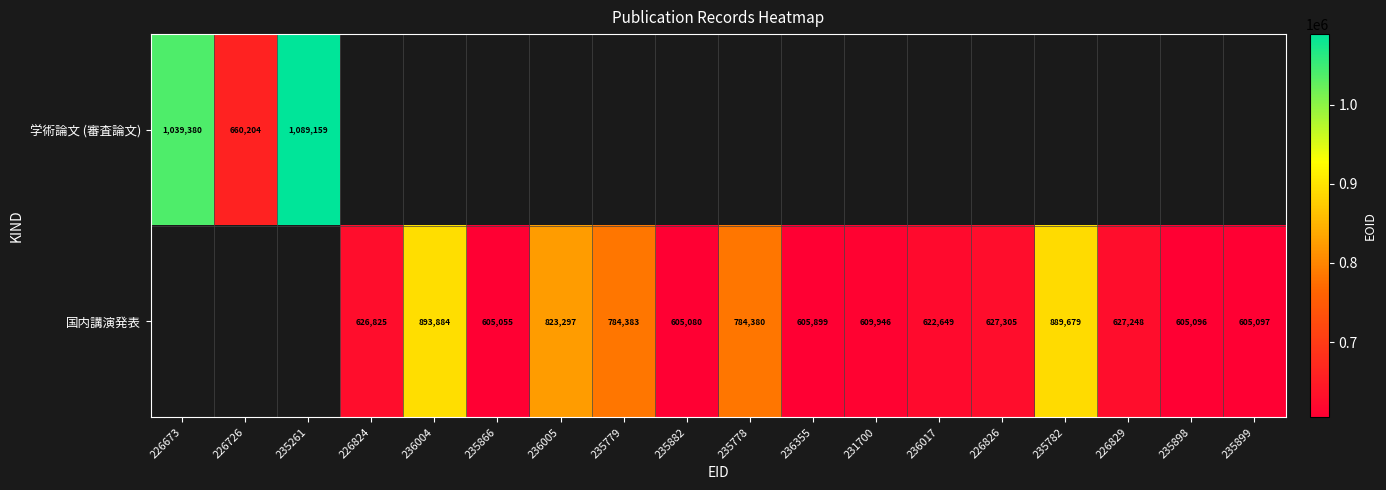

True or false: 国内講演発表 has a value of 627248 at 226829.

True